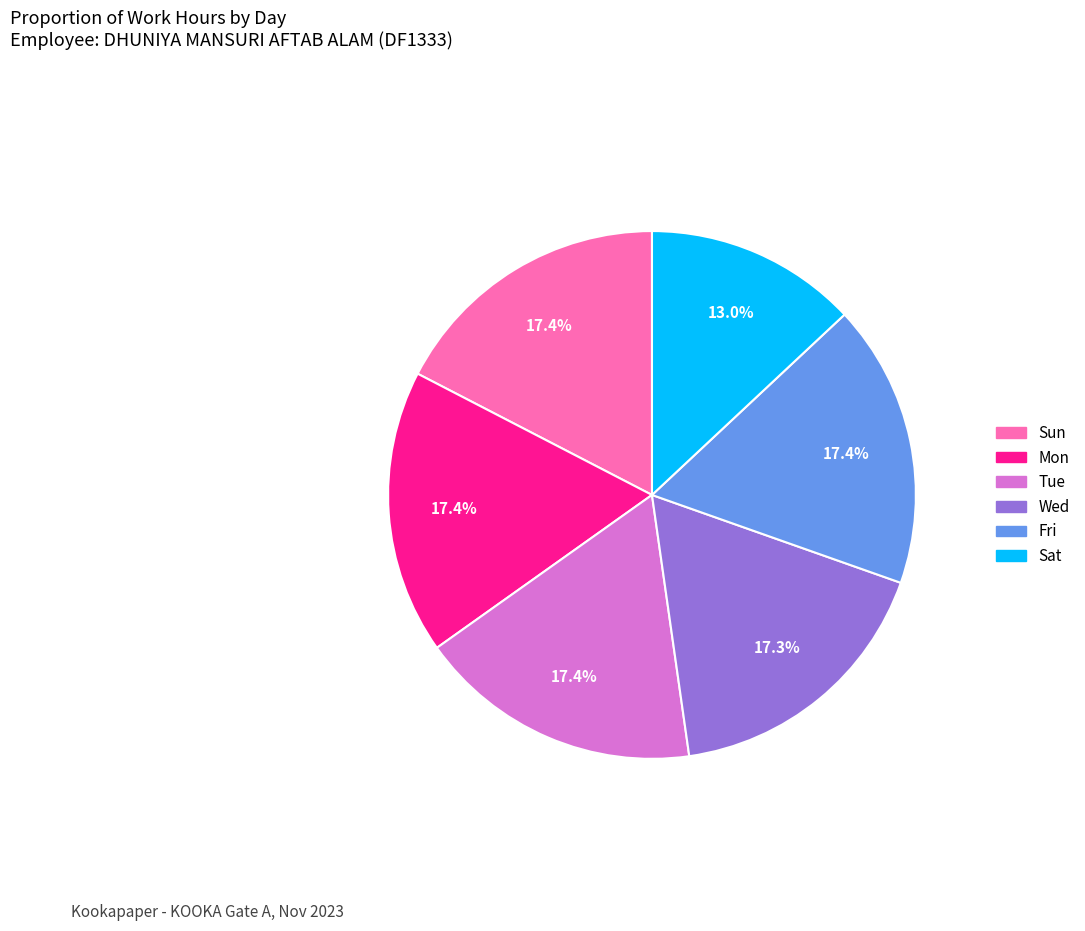

What is the ratio of the value at Fri to the value at Mon?

1.0